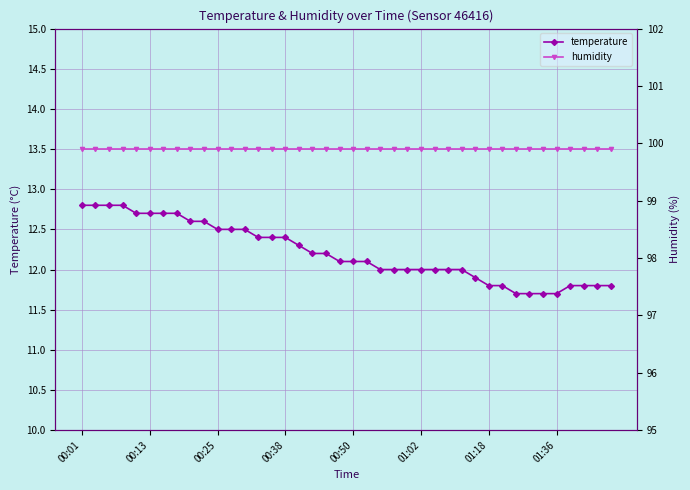

True or false: humidity and temperature intersect in this chart.

False